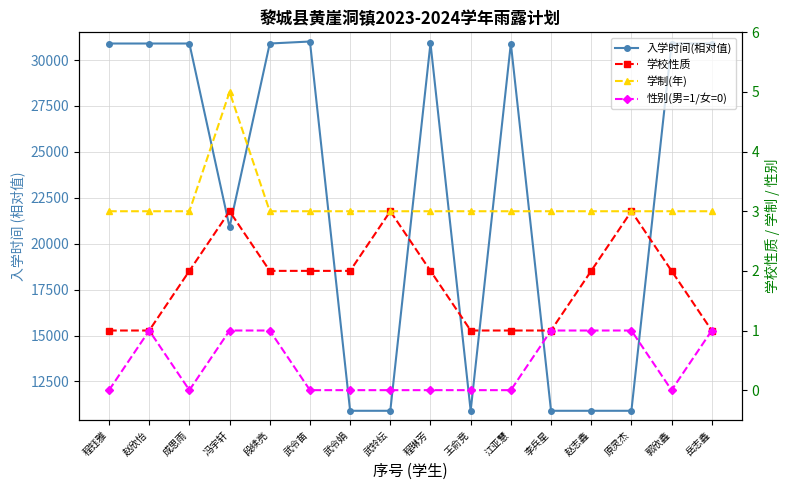

The 入学时间(相对值) series shows 8118 at 程钰雅. True or false?

False